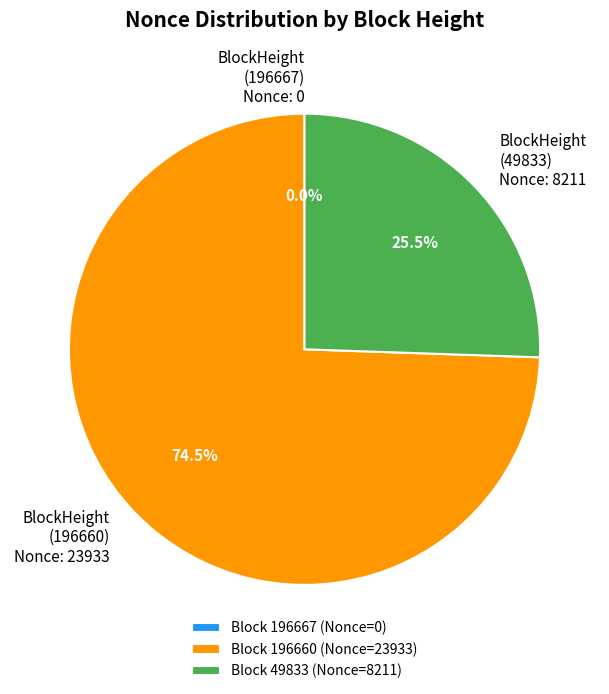

Is there any slice that represents more than half of the pie?

Yes